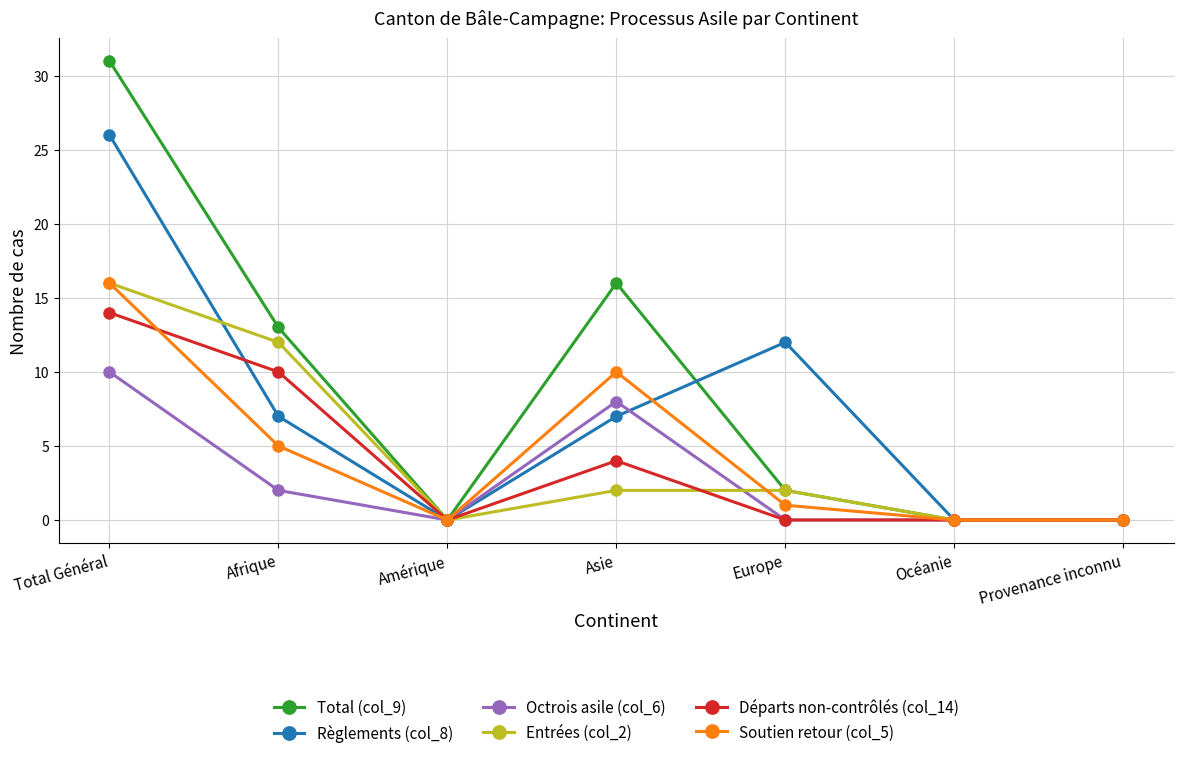

Reading left to right, transcribe all the data shown in this chart.

Total (col_9): Total Général=31	Afrique=13	Amérique=0	Asie=16	Europe=2	Océanie=0	Provenance inconnu=0
Règlements (col_8): Total Général=26	Afrique=7	Amérique=0	Asie=7	Europe=12	Océanie=0	Provenance inconnu=0
Octrois asile (col_6): Total Général=10	Afrique=2	Amérique=0	Asie=8	Europe=0	Océanie=0	Provenance inconnu=0
Entrées (col_2): Total Général=16	Afrique=12	Amérique=0	Asie=2	Europe=2	Océanie=0	Provenance inconnu=0
Départs non-contrôlés (col_14): Total Général=14	Afrique=10	Amérique=0	Asie=4	Europe=0	Océanie=0	Provenance inconnu=0
Soutien retour (col_5): Total Général=16	Afrique=5	Amérique=0	Asie=10	Europe=1	Océanie=0	Provenance inconnu=0